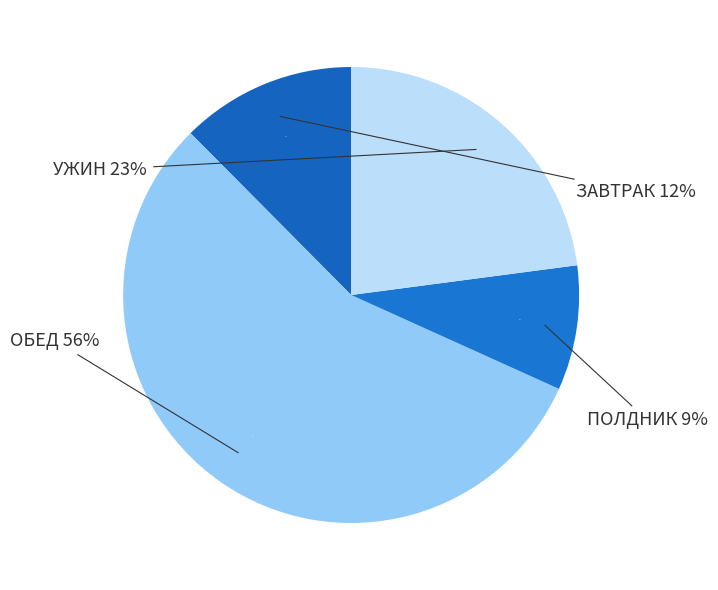

Which category has the smallest portion of the pie?

ПОЛДНИК